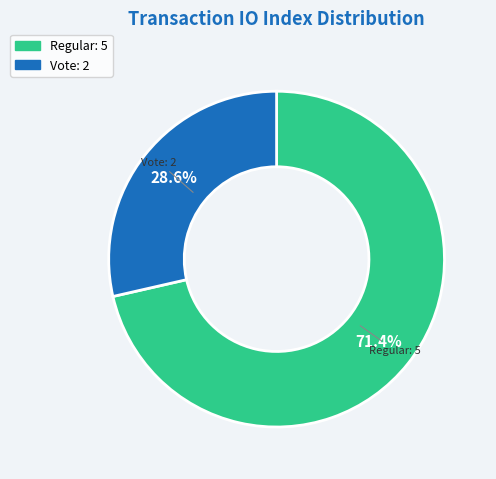

Which category accounts for the majority?

Regular